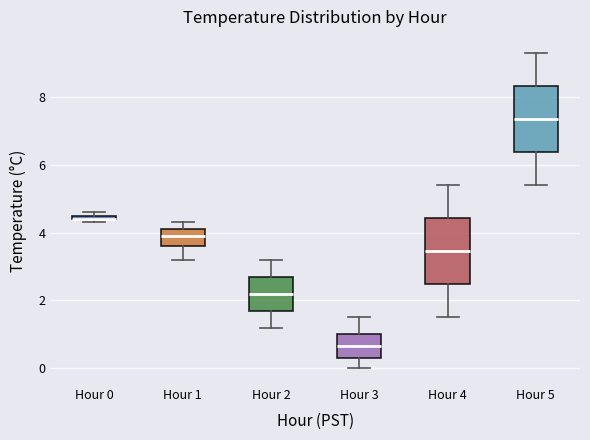

Where does the lower whisker of the box for Hour 2 end on the y-axis? The values are not printed on the chart, so give them approximately, as read against the axis.

1.2